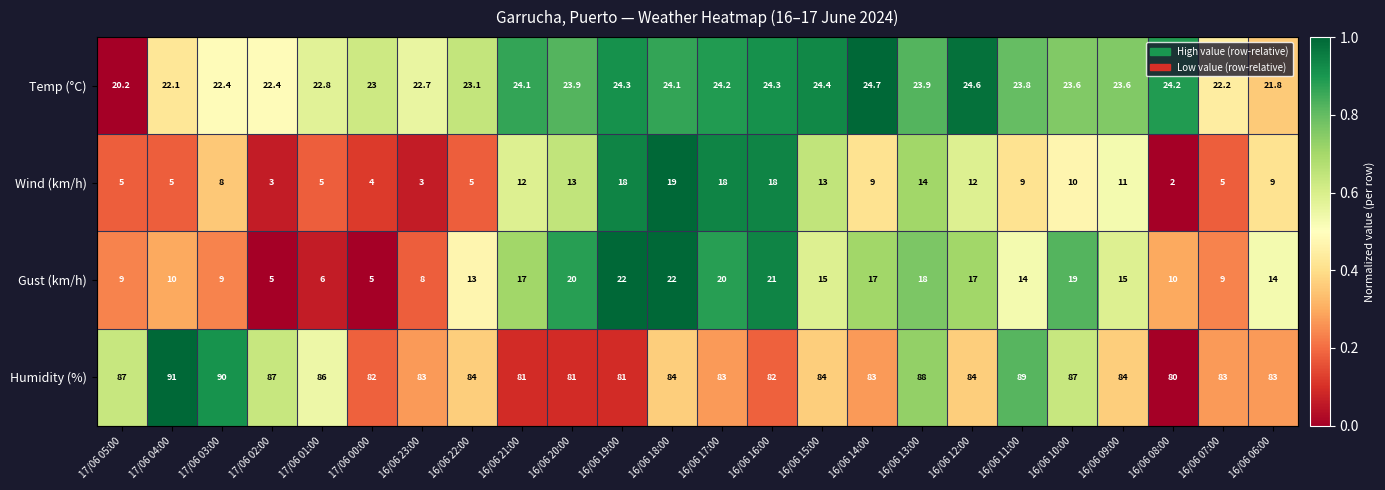

Rank the series by their maximum value, from lowest to highest.

Wind (km/h), Gust (km/h), Temp (°C), Humidity (%)